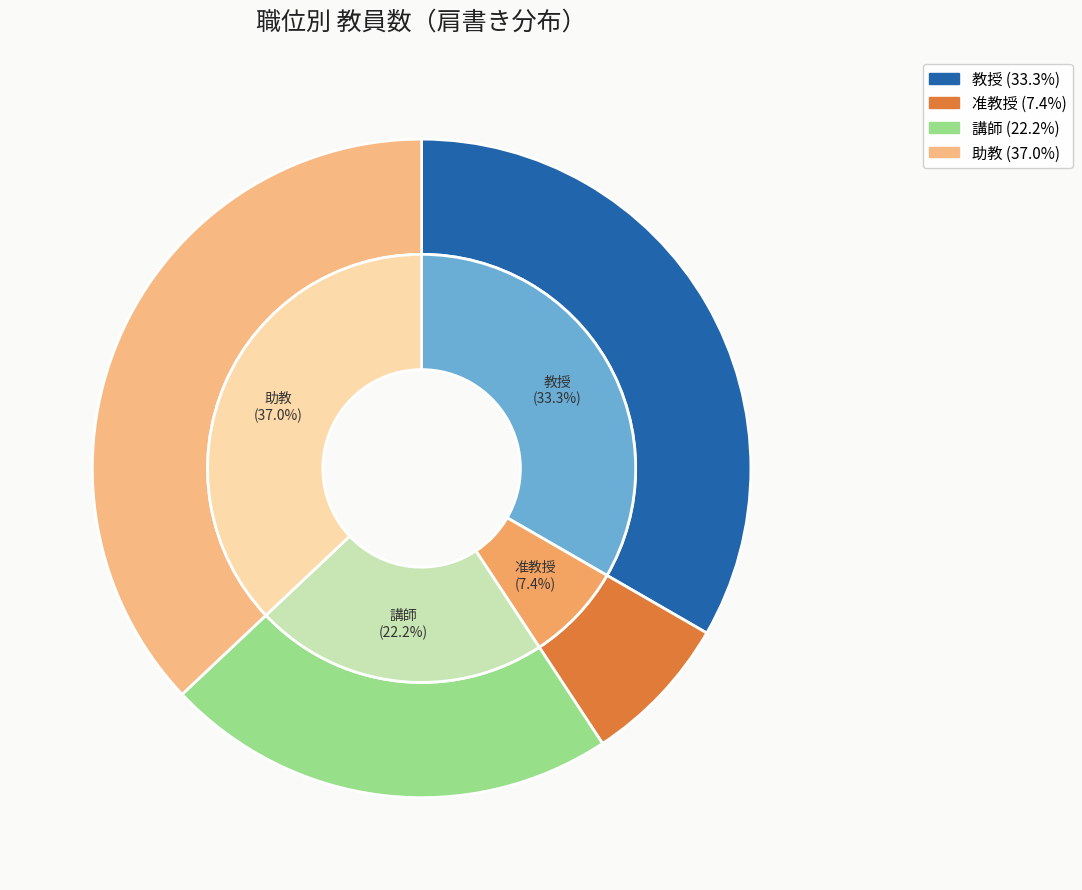

Is it true that 助教 is 34% of the pie?

False